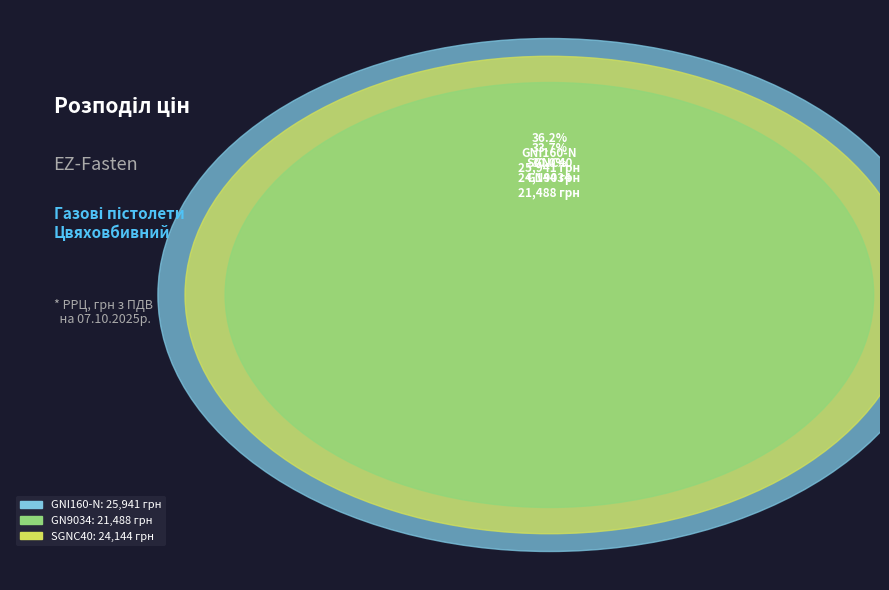

What is the ratio of the value at GNI160-N to the value at GN9034?

1.2